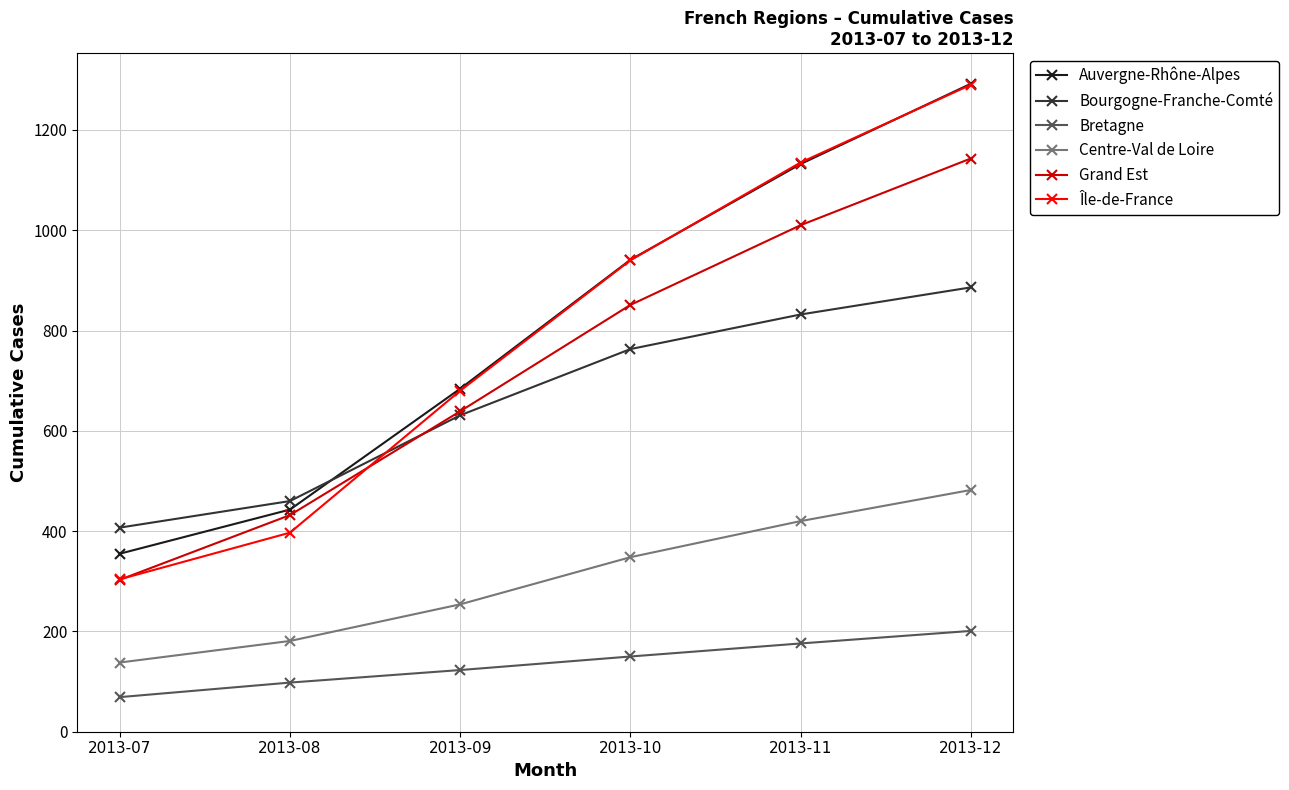

What is the approximate value of Centre-Val de Loire at 2013-11, to the nearest 5?

420